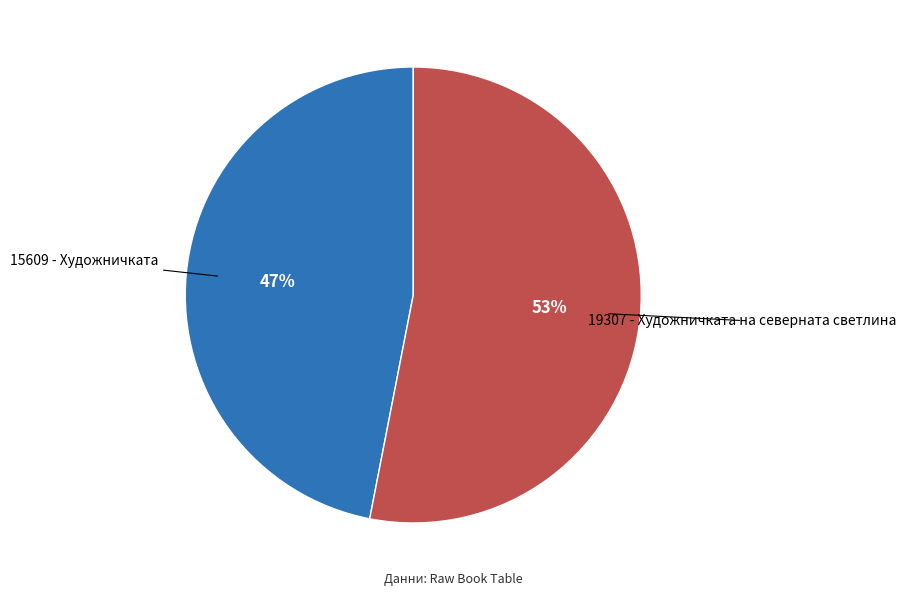

How many slices are in this pie chart?

2